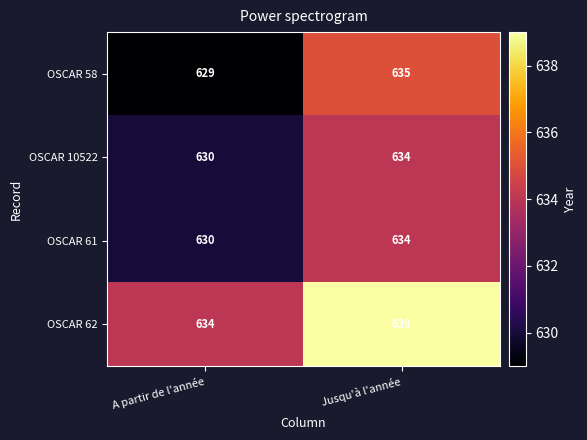

True or false: OSCAR 61 has a value of 193 at Jusqu'à l'année.

False